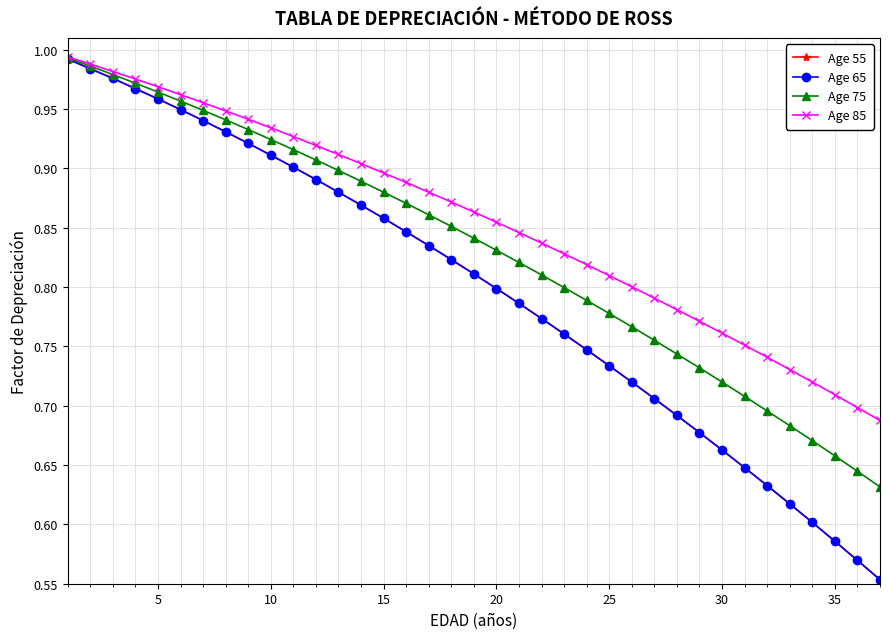

Rank the series by their maximum value, from highest to lowest.

Age 85, Age 75, Age 55, Age 65